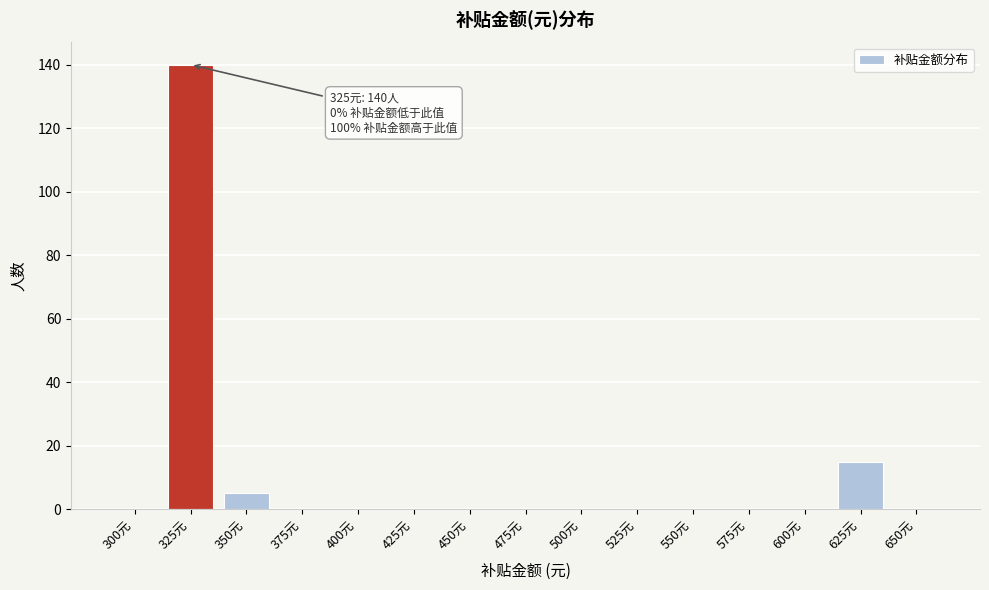

Reading left to right, what are all the values shown in this chart?

300元=0	325元=140	350元=5	375元=0	400元=0	425元=0	450元=0	475元=0	500元=0	525元=0	550元=0	575元=0	600元=0	625元=15	650元=0